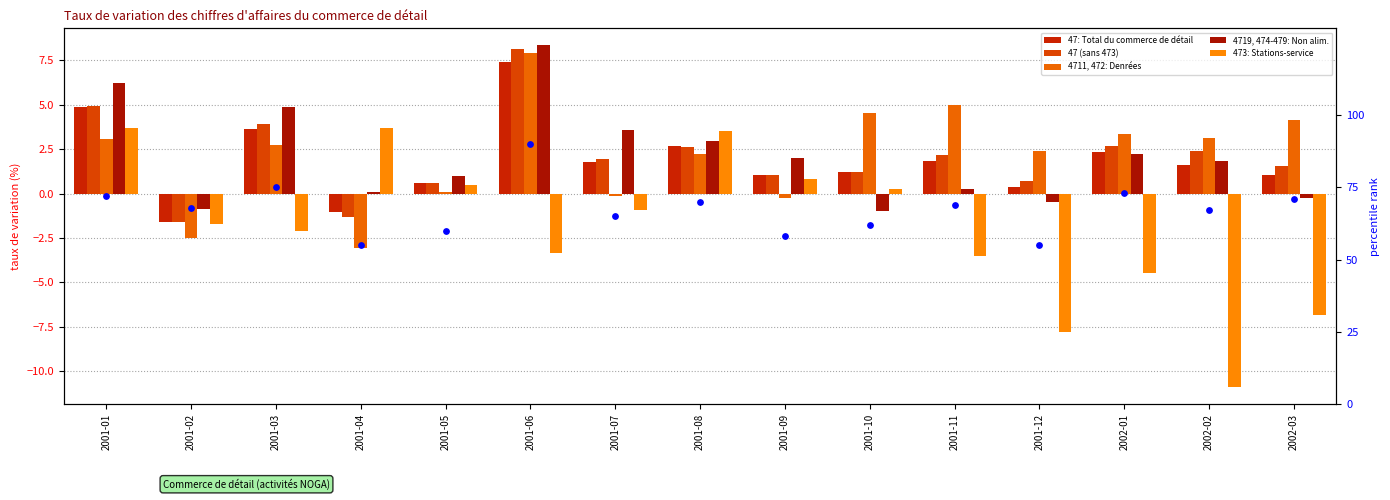

At which category is the sum across all series the highest?

2001-06